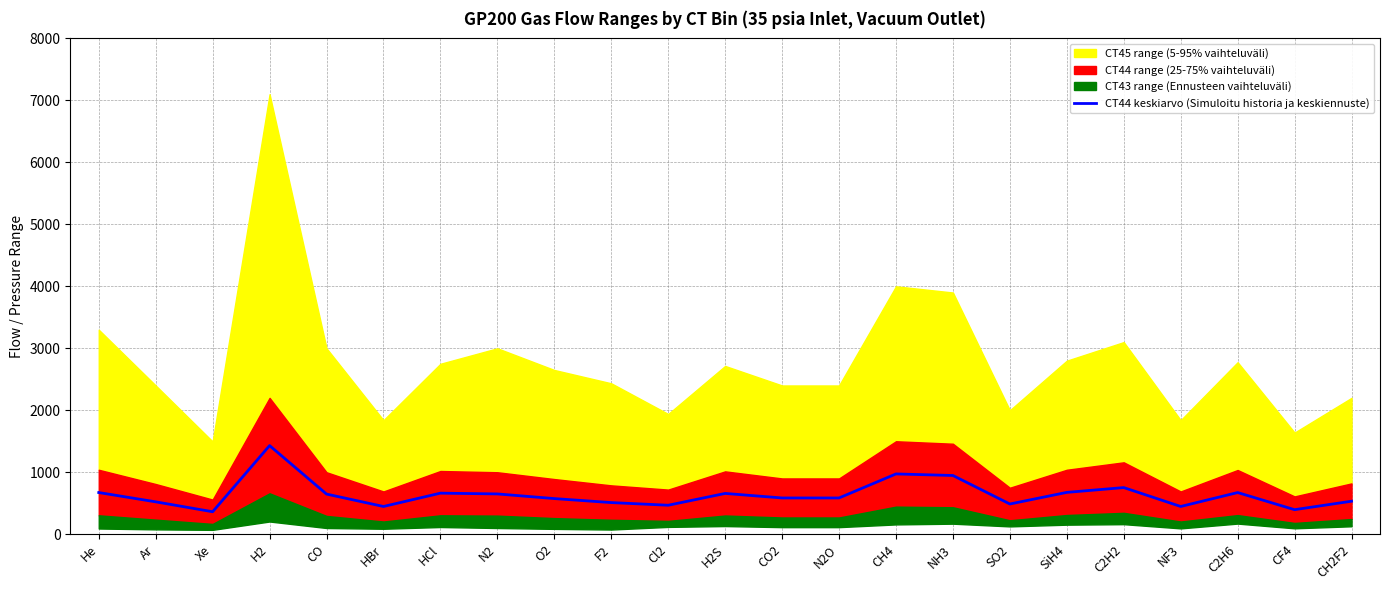

How many values exceed 585?

11